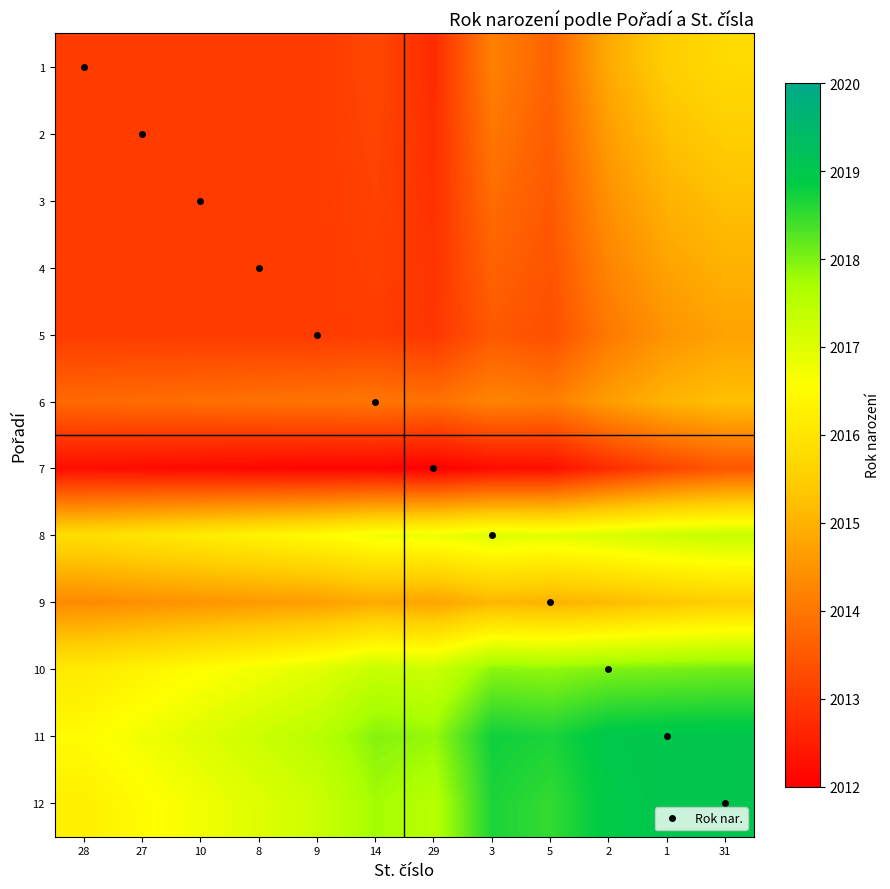

Reading left to right, what are all the values shown in this chart?

1: 28=2013.0	27=2013.0	10=2013.0	8=2013.0	9=2013.0	14=2013.2	29=2012.8	3=2014.2	5=2013.7	2=2014.9	1=2015.5	31=2015.8
2: 28=2013.0	27=2013.0	10=2013.0	8=2013.0	9=2013.0	14=2013.2	29=2012.8	3=2014.0	5=2013.6	2=2014.7	1=2015.2	31=2015.5
3: 28=2013.0	27=2013.0	10=2013.0	8=2013.0	9=2013.0	14=2013.1	29=2012.8	3=2013.8	5=2013.5	2=2014.5	1=2015.0	31=2015.2
4: 28=2013.0	27=2013.0	10=2013.0	8=2013.0	9=2013.0	14=2013.1	29=2012.9	3=2013.7	5=2013.4	2=2014.2	1=2014.7	31=2015.0
5: 28=2013.0	27=2013.0	10=2013.0	8=2013.0	9=2013.0	14=2013.0	29=2012.9	3=2013.5	5=2013.3	2=2014.0	1=2014.5	31=2014.7
6: 28=2013.8	27=2013.8	10=2013.9	8=2013.9	9=2014.0	14=2014.0	29=2013.9	3=2014.2	5=2014.1	2=2014.7	1=2015.0	31=2015.2
7: 28=2012.2	27=2012.2	10=2012.2	8=2012.1	9=2012.1	14=2012.1	29=2012.0	3=2012.2	5=2012.2	2=2012.8	1=2013.2	31=2013.5
8: 28=2015.8	27=2016.0	10=2016.2	8=2016.3	9=2016.5	14=2016.7	29=2016.8	3=2017.0	5=2016.9	2=2017.1	1=2017.2	31=2017.3
9: 28=2014.3	27=2014.4	10=2014.5	8=2014.6	9=2014.7	14=2014.9	29=2014.8	3=2015.1	5=2015.0	2=2015.1	1=2015.3	31=2015.5
10: 28=2016.1	27=2016.3	10=2016.5	8=2016.8	9=2017.0	14=2017.3	29=2017.2	3=2017.9	5=2017.9	2=2018.0	1=2018.0	31=2018.1
11: 28=2016.5	27=2016.8	10=2017.0	8=2017.2	9=2017.5	14=2018.0	29=2017.8	3=2018.8	5=2018.7	2=2019.0	1=2019.0	31=2019.0
12: 28=2016.3	27=2016.5	10=2016.8	8=2017.0	9=2017.2	14=2017.8	29=2017.5	3=2018.7	5=2018.5	2=2018.9	1=2019.0	31=2019.0